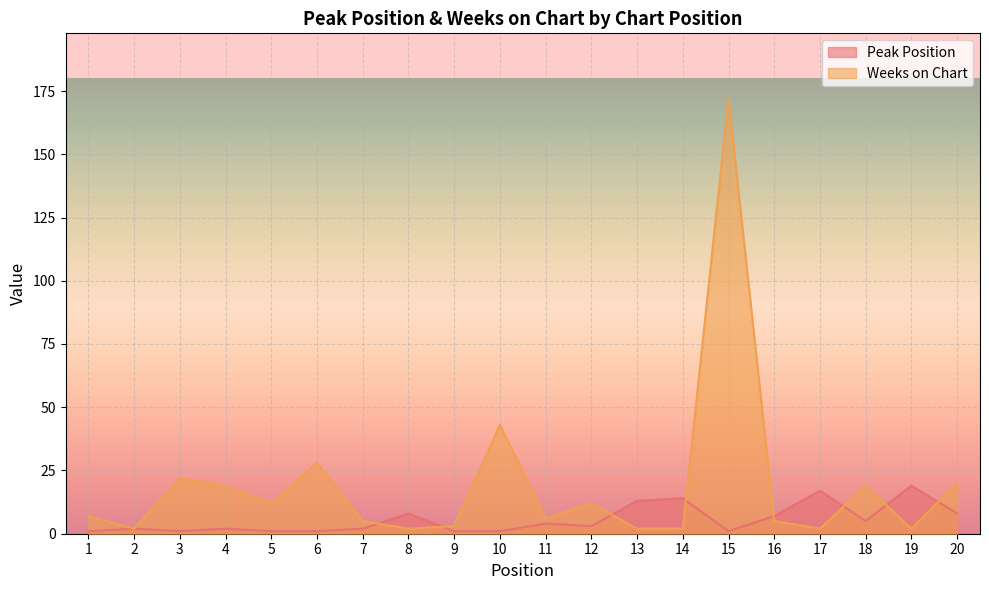

True or false: Weeks on Chart and Peak Position intersect in this chart.

True